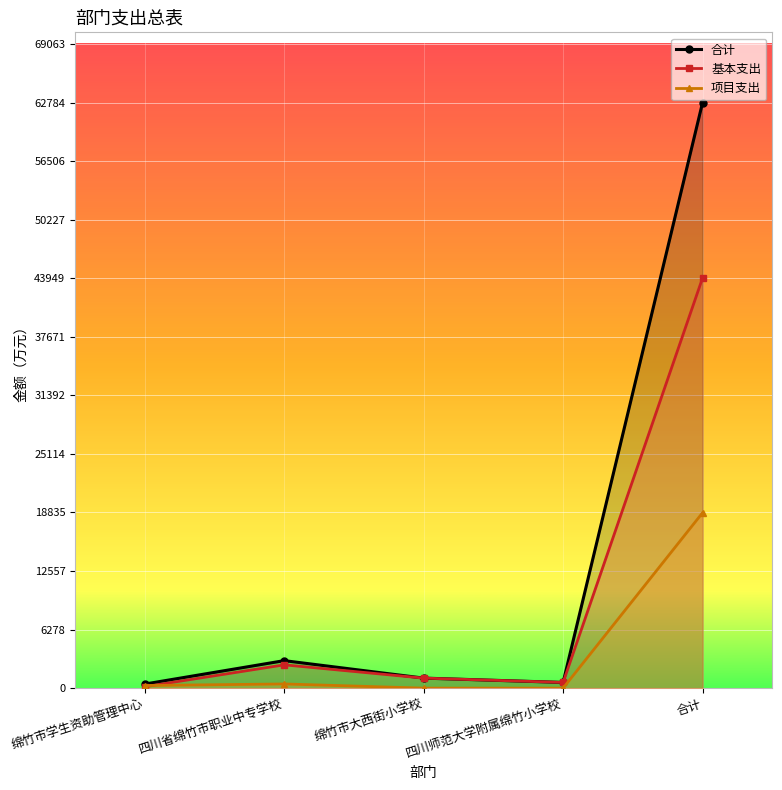

At which category is the sum across all series the highest?

合计